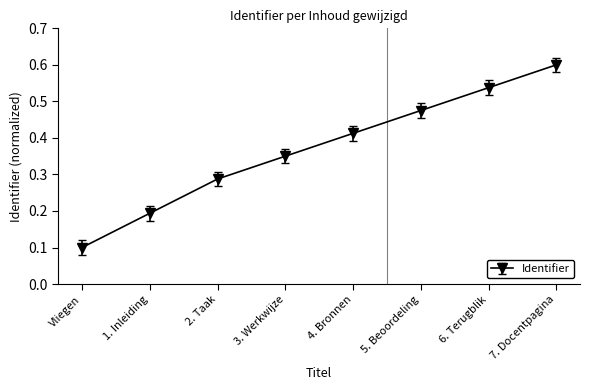

Which label corresponds to the largest value in the chart?

7. Docentpagina